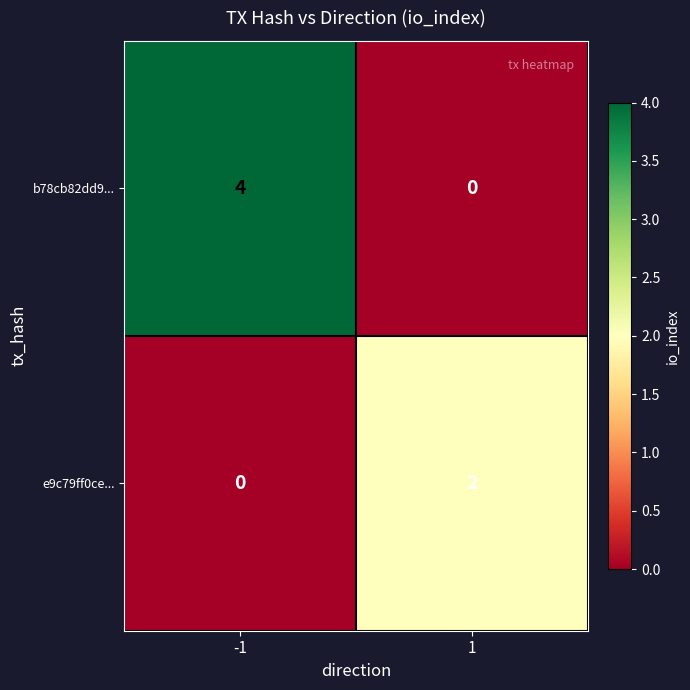

List the series in order of their overall mean, lowest first.

e9c79ff0ce..., b78cb82dd9...